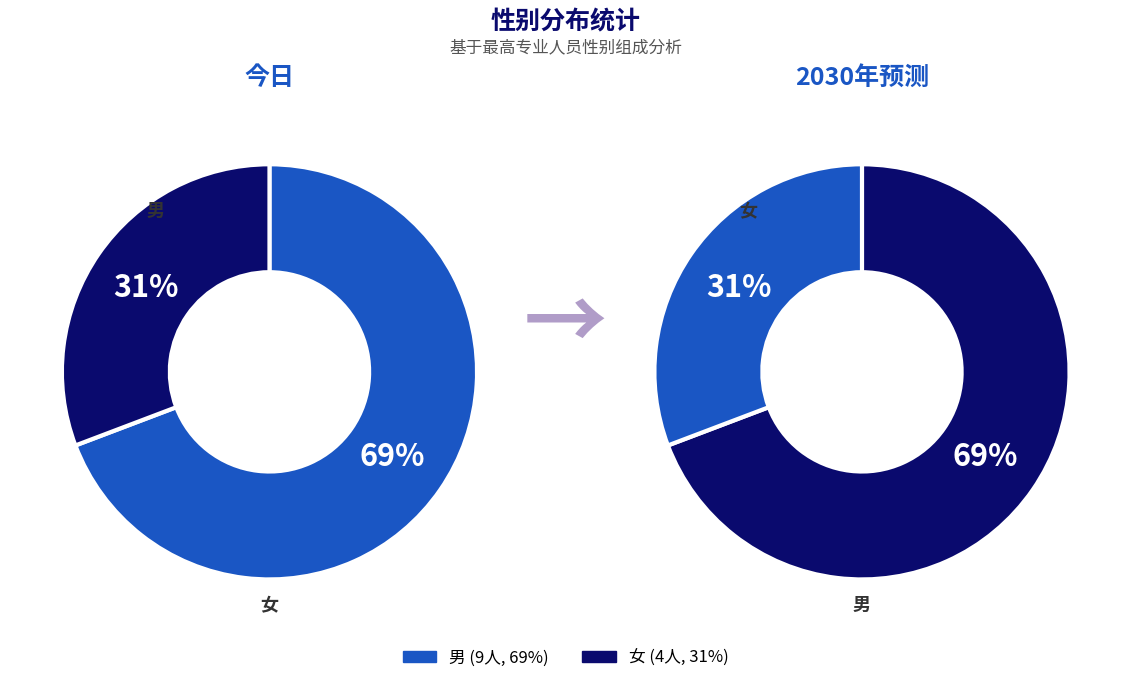

What is the largest slice in the pie chart?

男